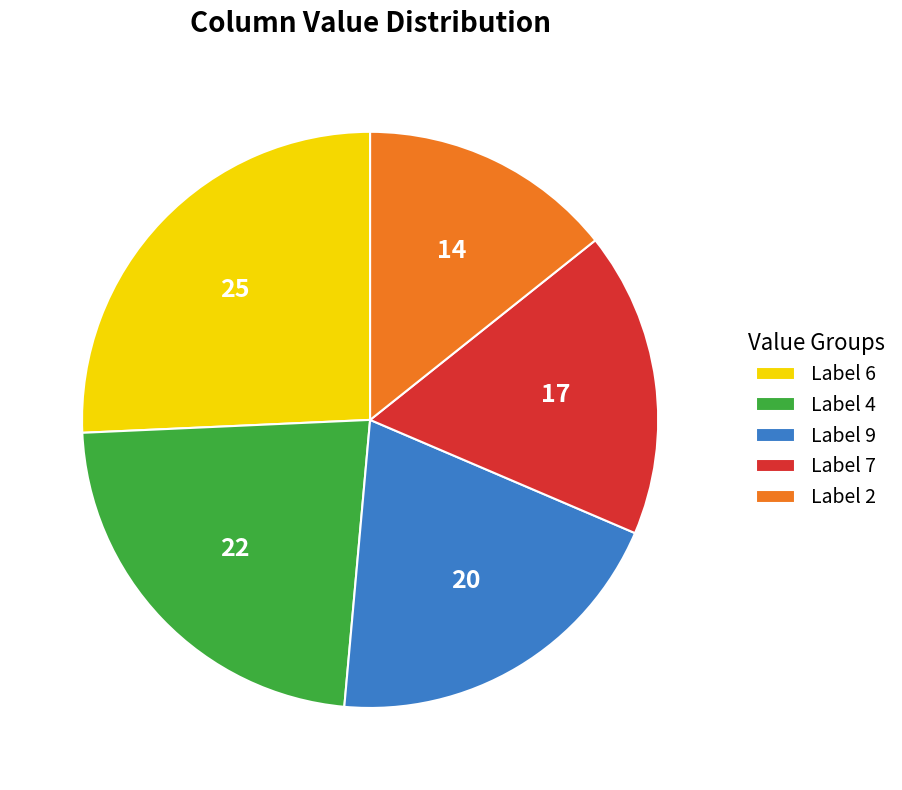

How many segments does this pie chart have?

5